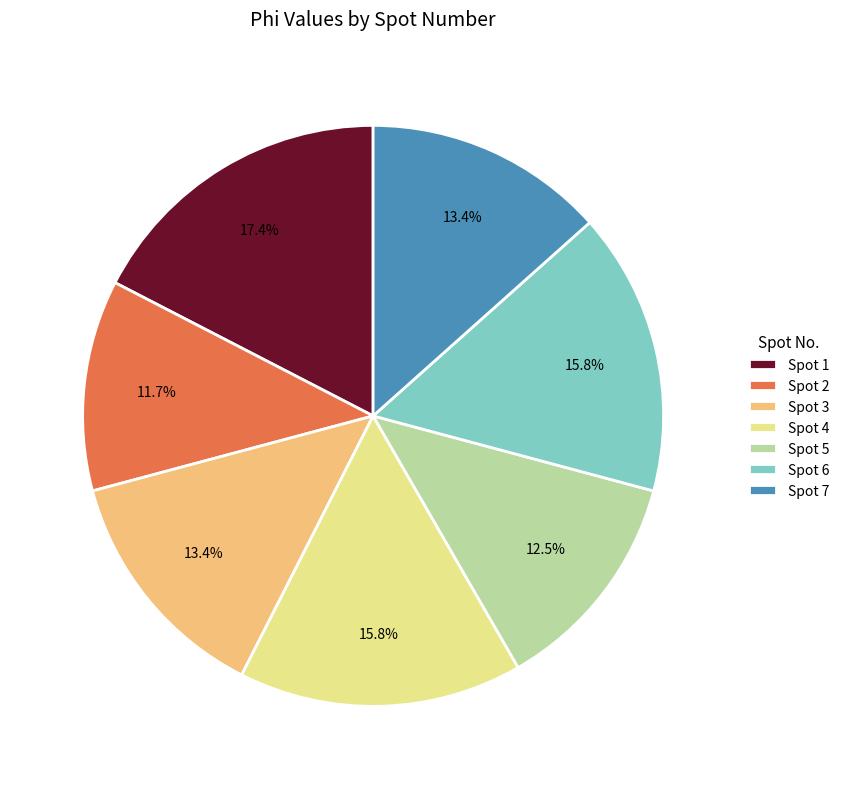

What is the smallest slice in the pie chart?

Spot 2